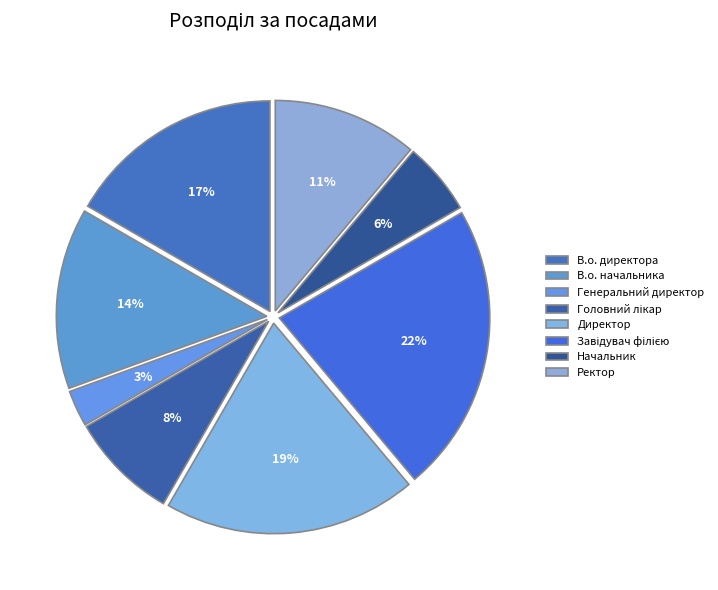

Rank the categories by value from highest to lowest.

Завідувач філією, Директор, В.о. директора, В.о. начальника, Ректор, Головний лікар, Начальник, Генеральний директор